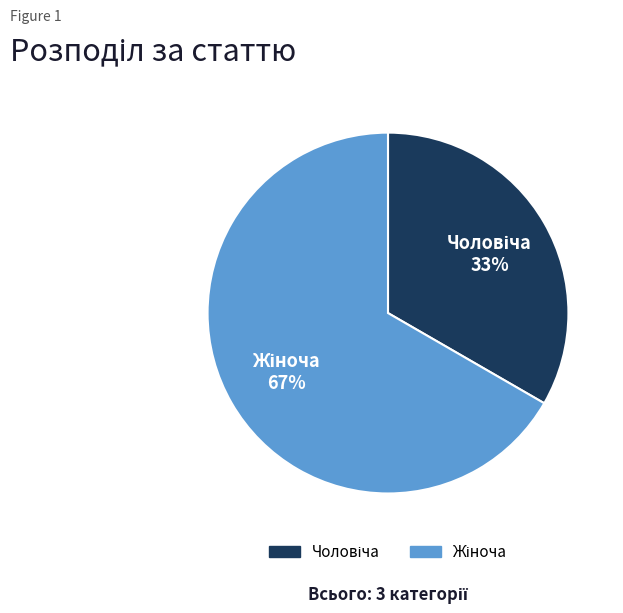

Count the number of slices in the pie.

2